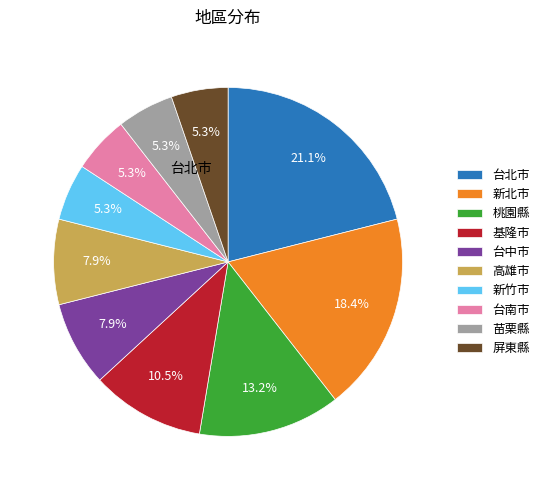

To the nearest percent, what is the combined percentage of 新北市 and 苗栗縣?

24%